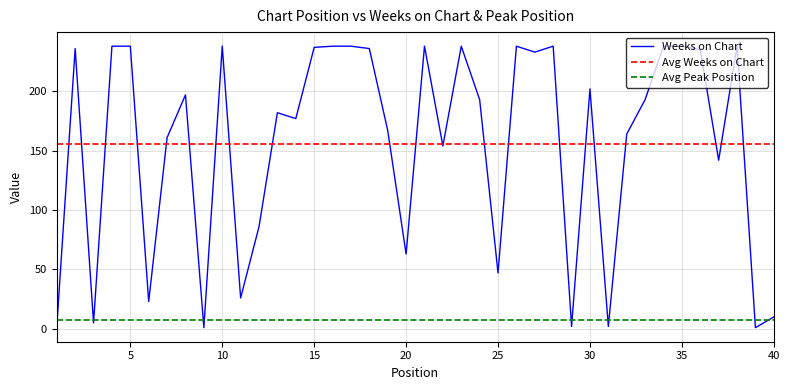

How many interior local valleys (lower than both neighbors) does the data have?

13